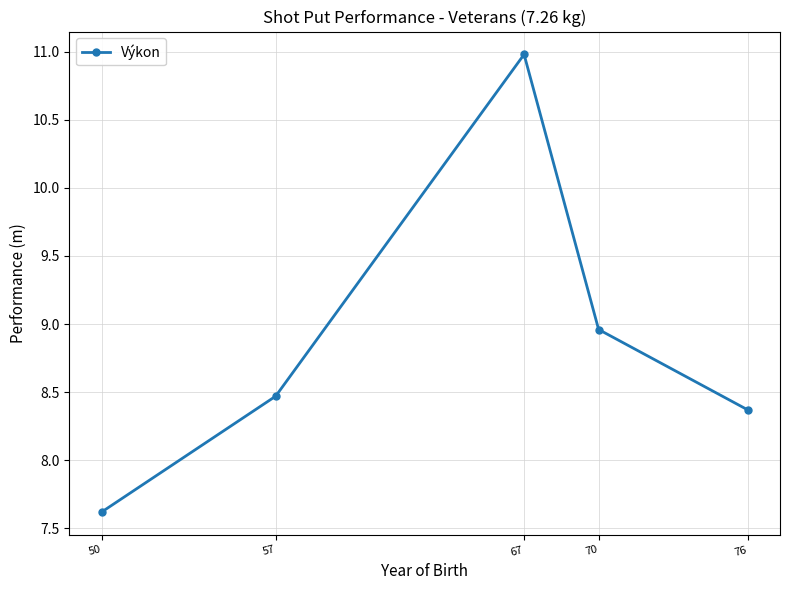

What is the difference between the values at 67 and 76?

2.6